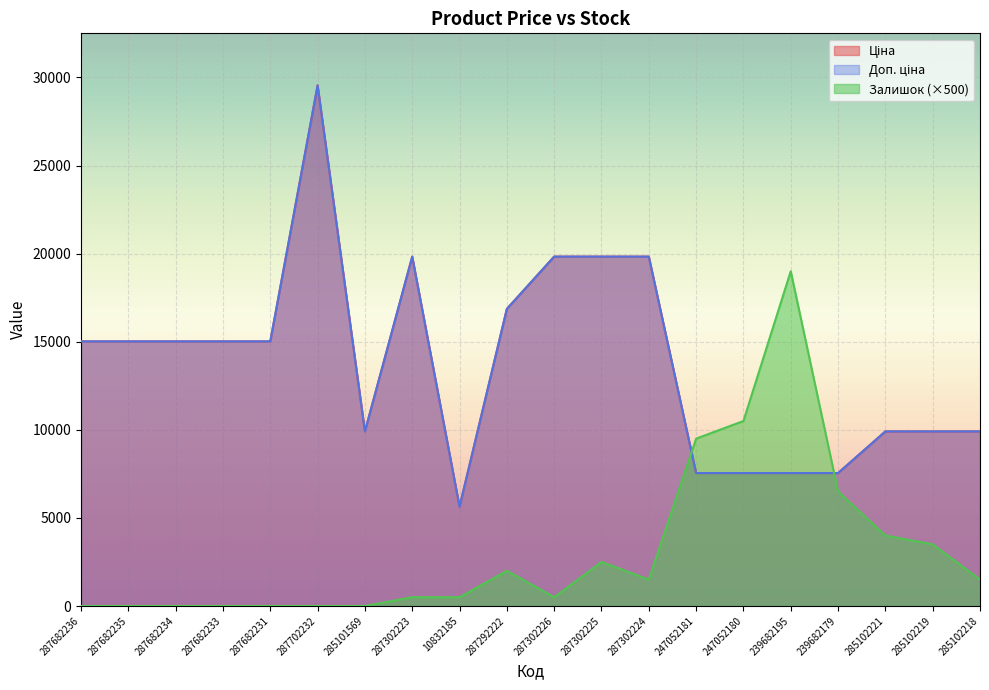

True or false: Доп. ціна has more than 0 points higher than both neighbors.

True